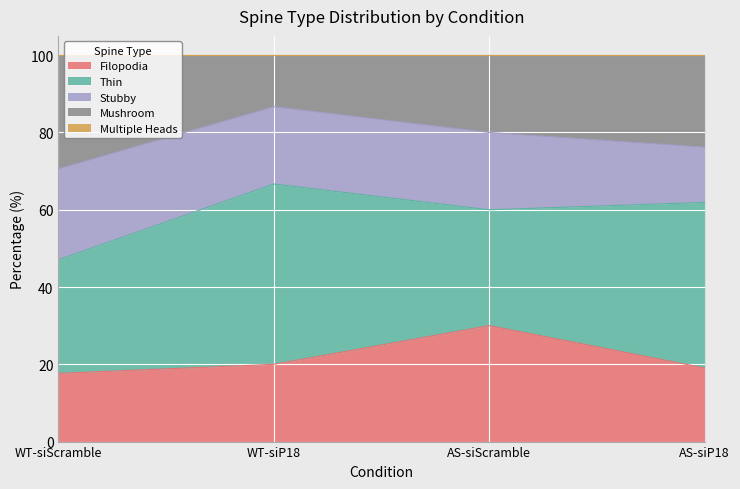

Where does the Filopodia series first go above 20?

AS-siScramble